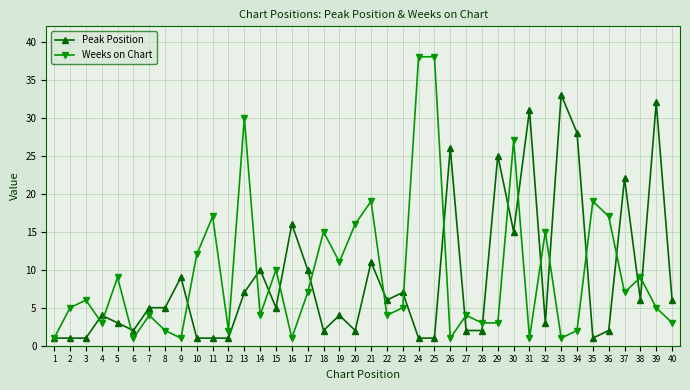

Which series ends up on top after the final intersection of Weeks on Chart and Peak Position?

Peak Position